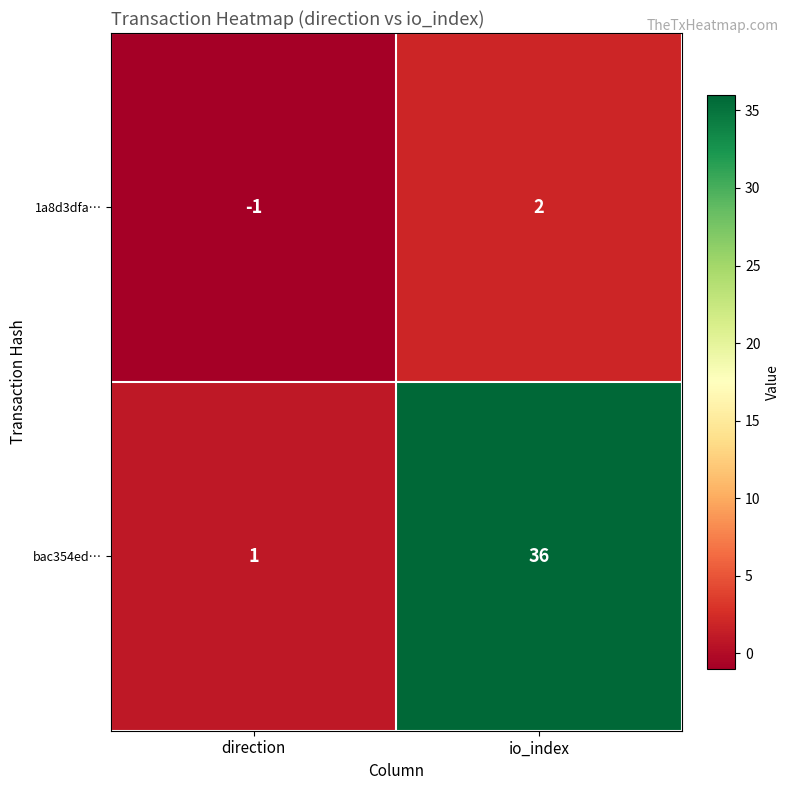

Rank the series by their average value, from lowest to highest.

1a8d3dfa…, bac354ed…